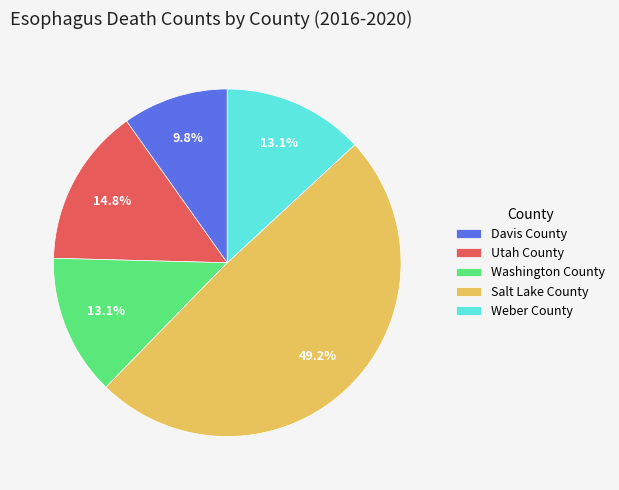

What percentage is the Davis County slice, to the nearest percent?

10%